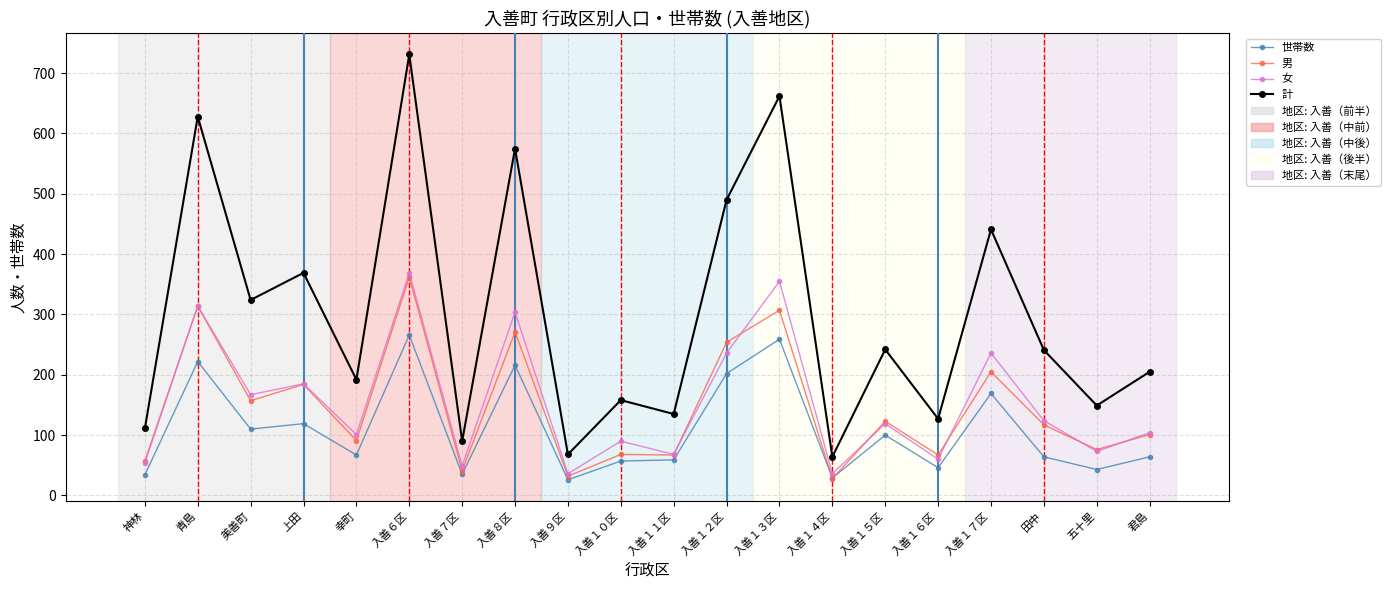

Which label corresponds to the largest value in the chart?

入善６区